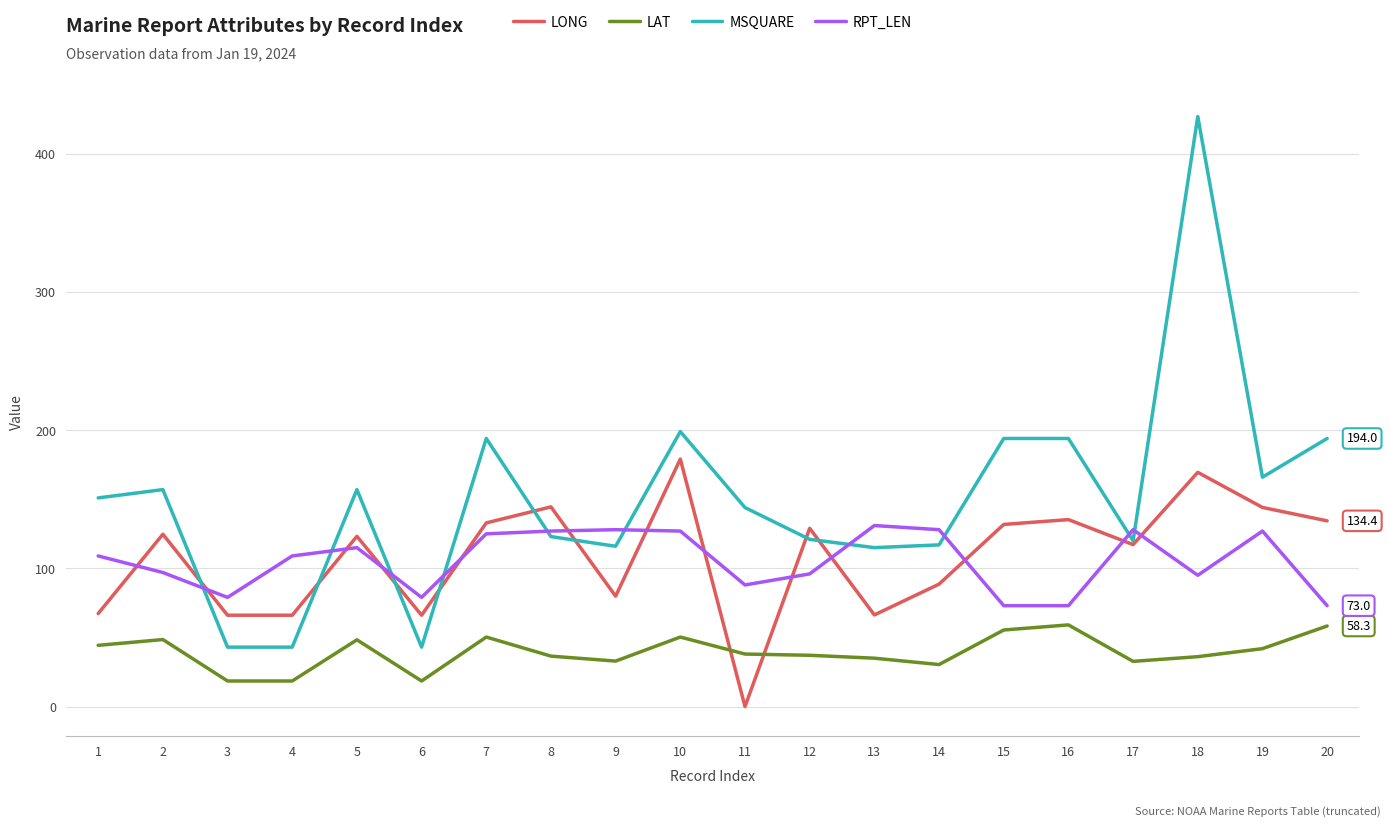

Rank the series by their maximum value, from lowest to highest.

LAT, RPT_LEN, LONG, MSQUARE